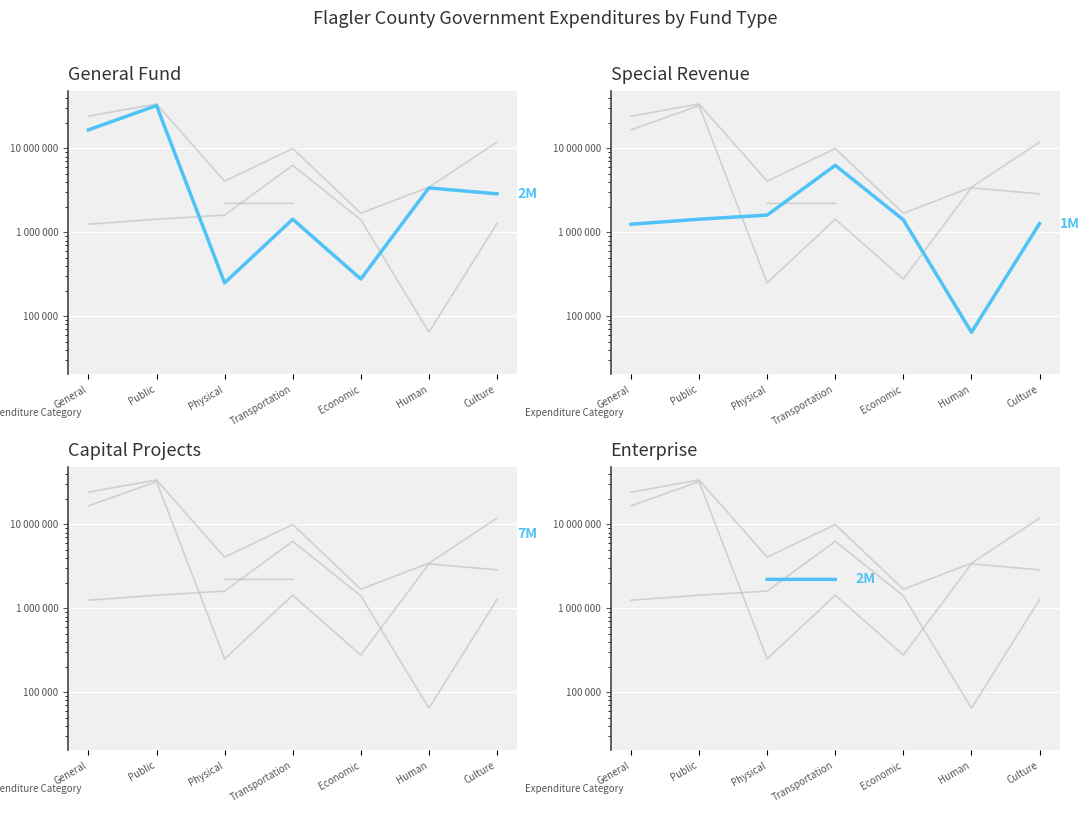

How many values in the Special Revenue series are below 1410587?

3